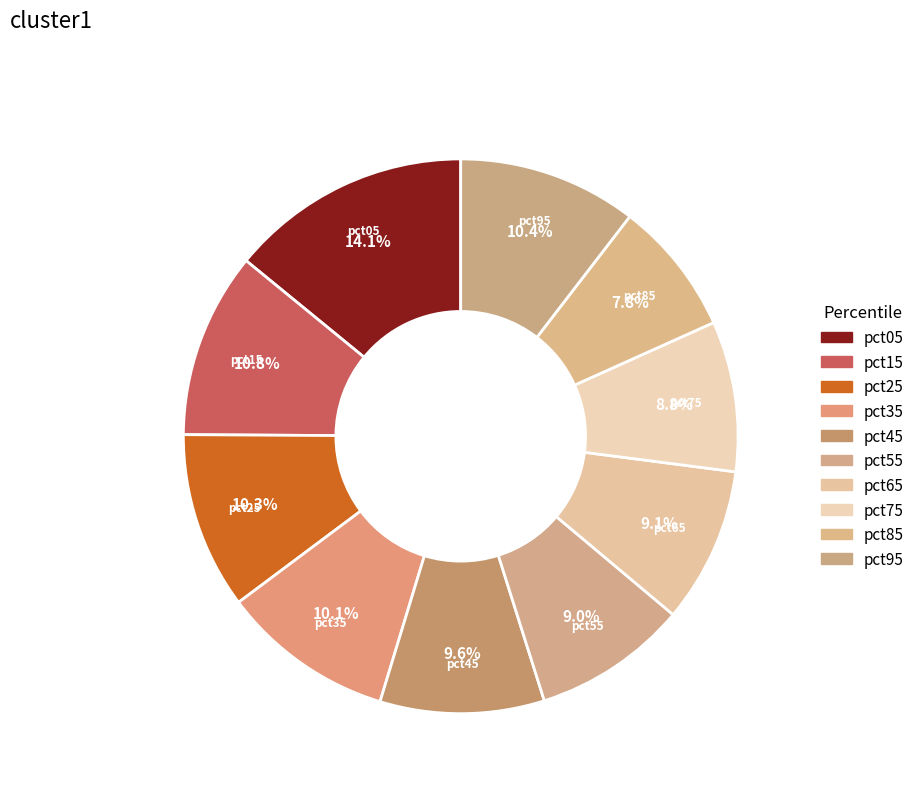

The pct55 slice represents 1% of the pie. True or false?

False